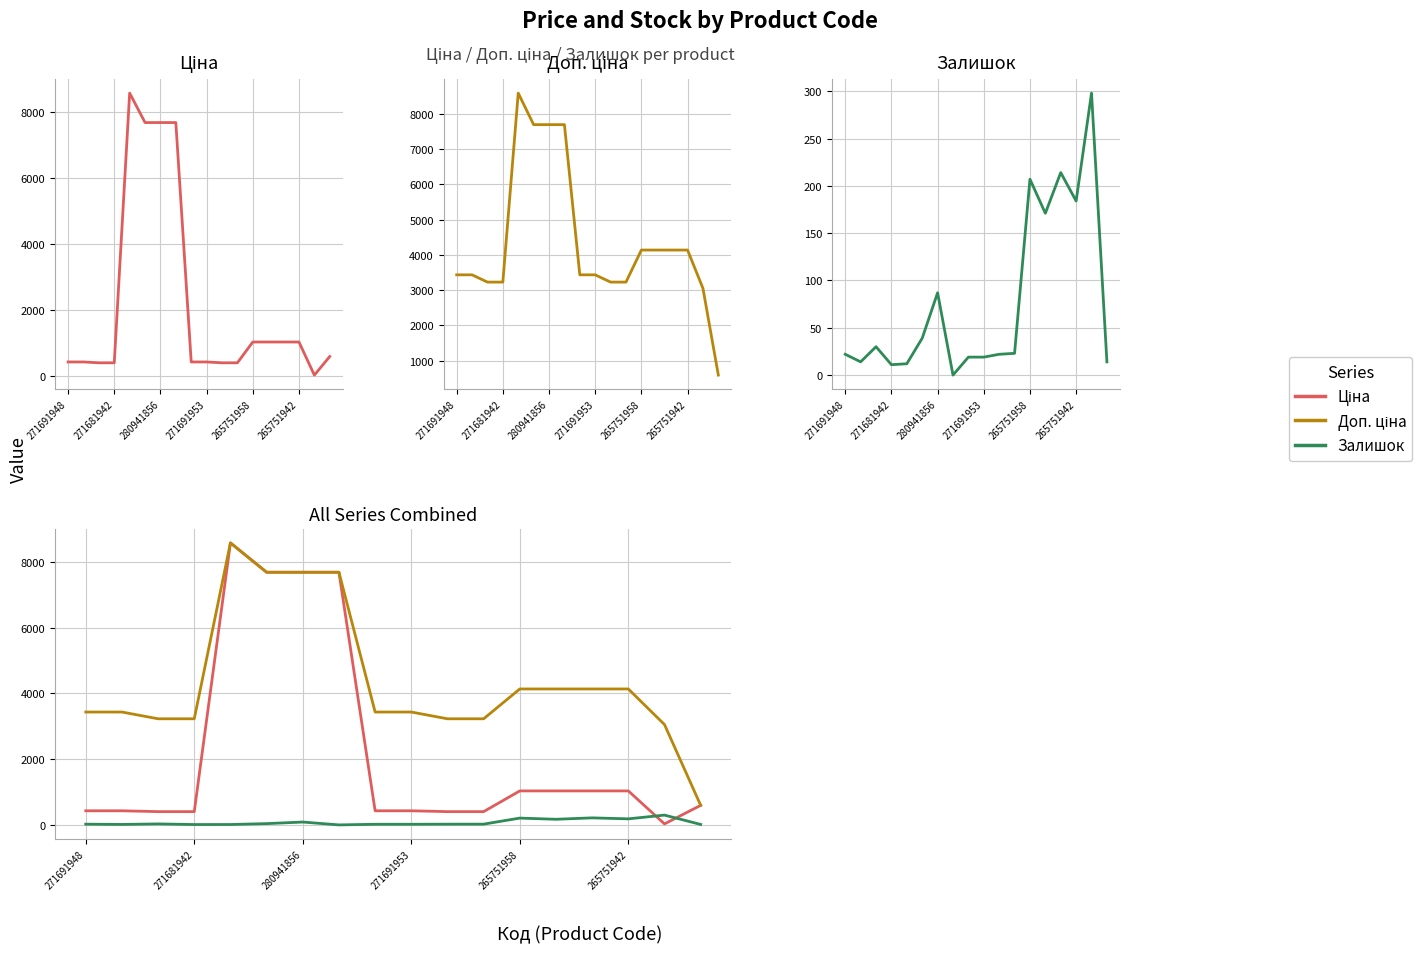

True or false: Доп. ціна and Залишок intersect in this chart.

False